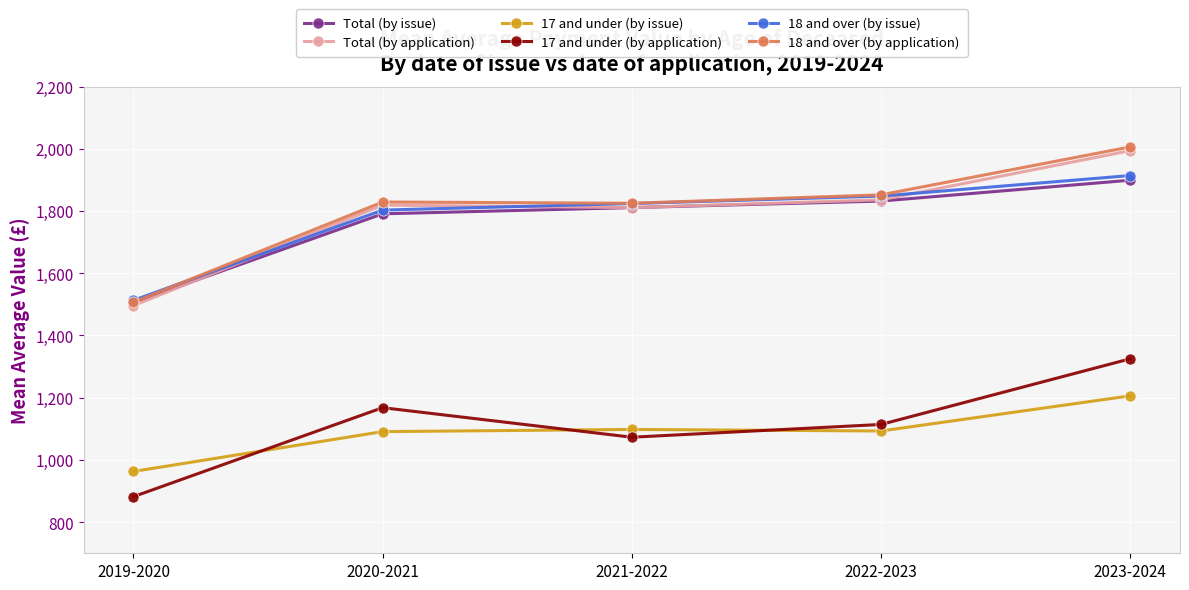

At which category does the chart reach its peak across all series?

2023-2024